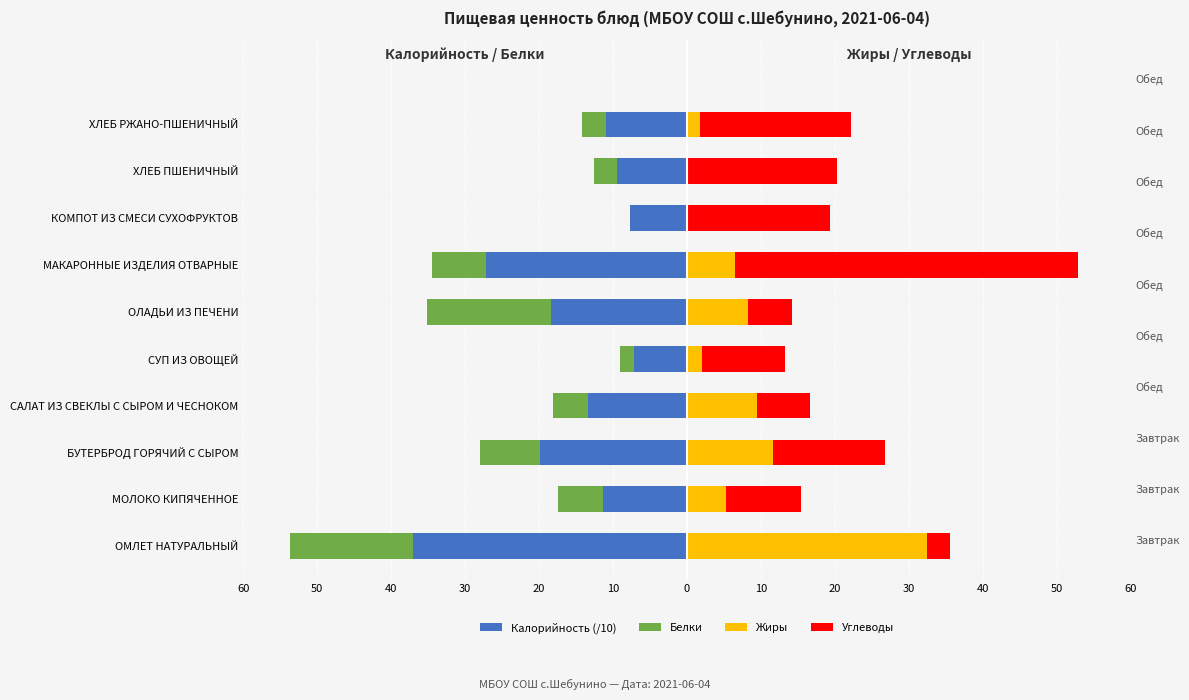

The Жиры series shows 6.2 at БУТЕРБРОД ГОРЯЧИЙ С СЫРОМ. True or false?

False